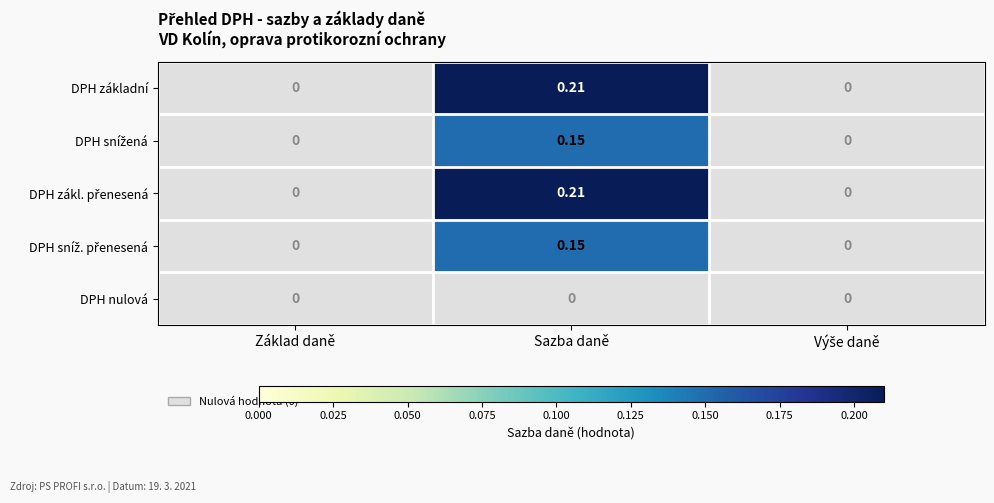

At which category is the sum across all series the highest?

Sazba daně